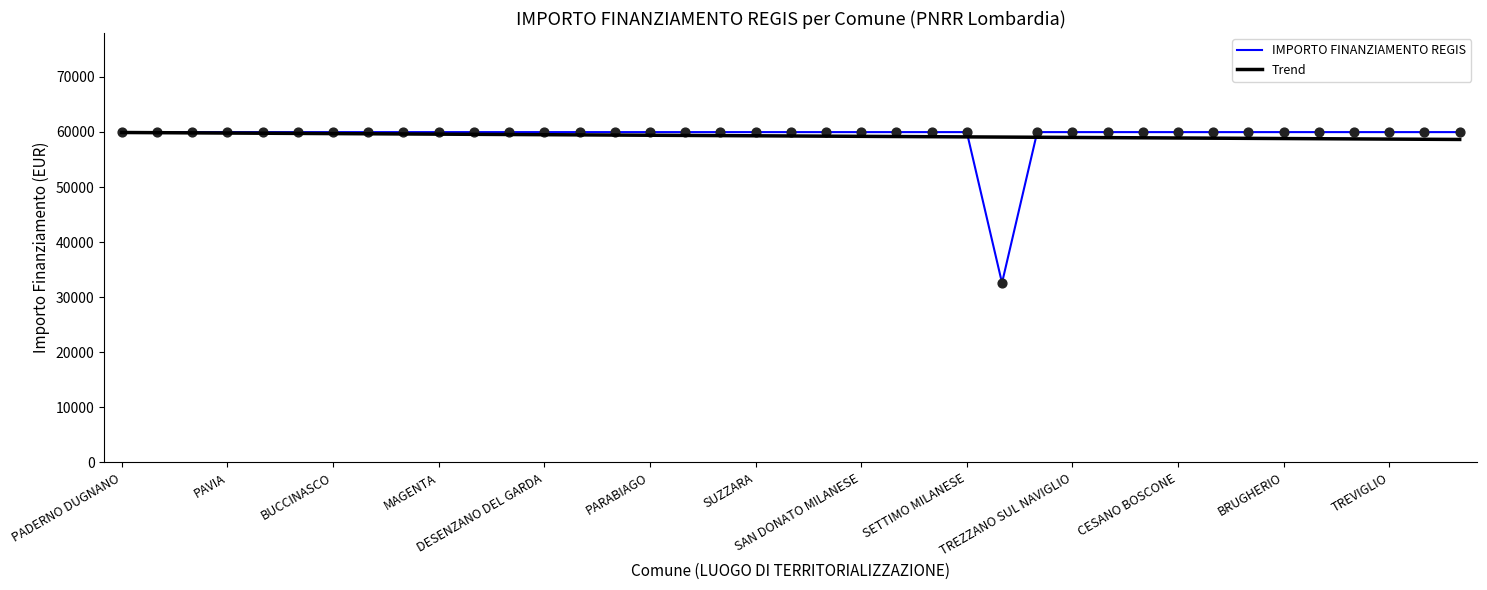

What is the minimum value shown in the chart?

32589.0